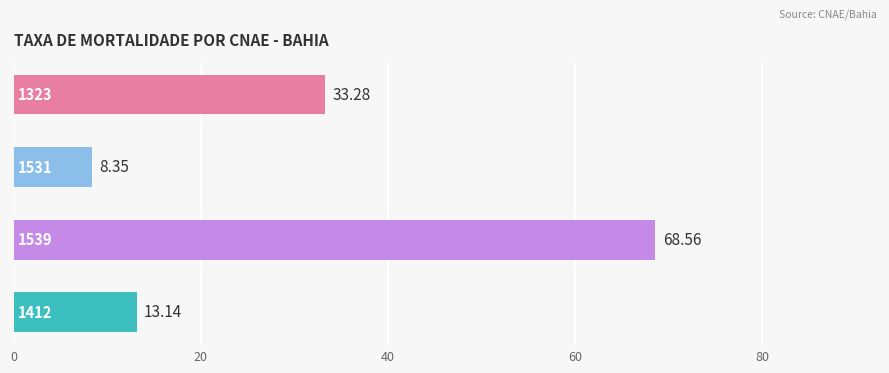

What is the average value?

30.8